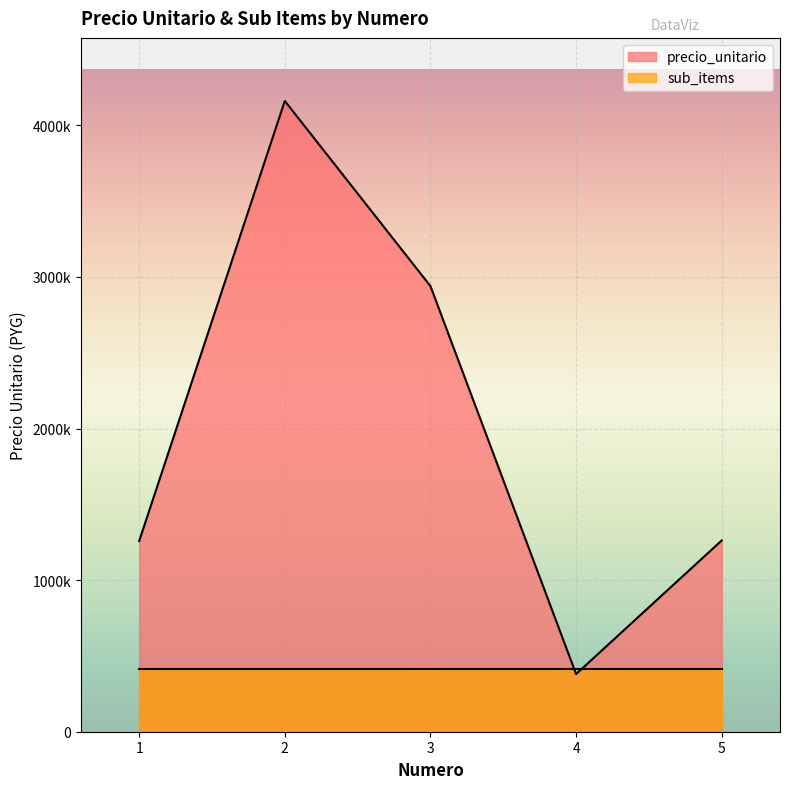

The value at 5 is 1262050. True or false?

True